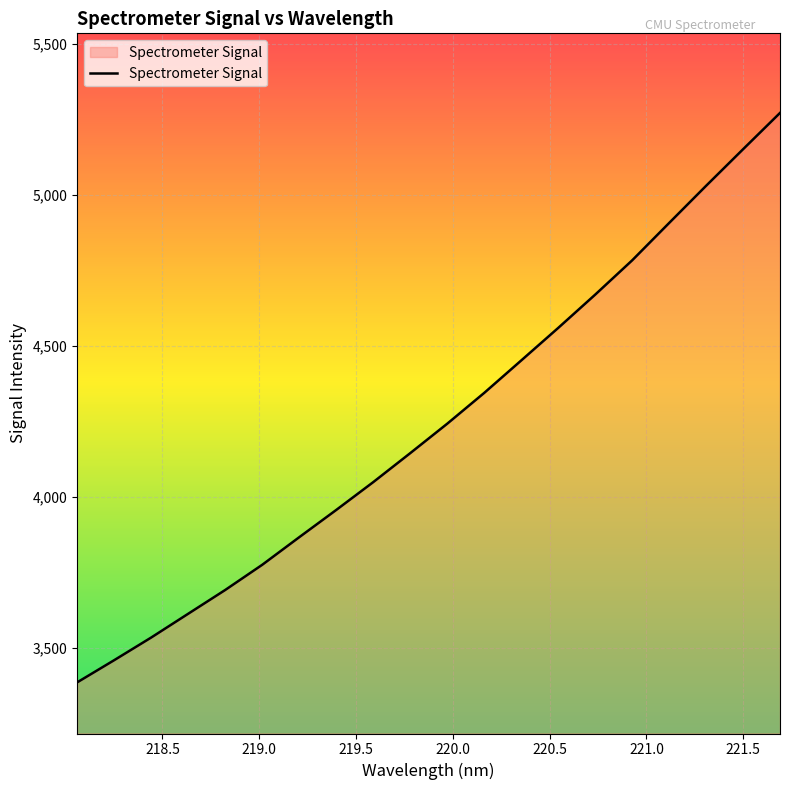

What is the smallest value displayed?

3385.7